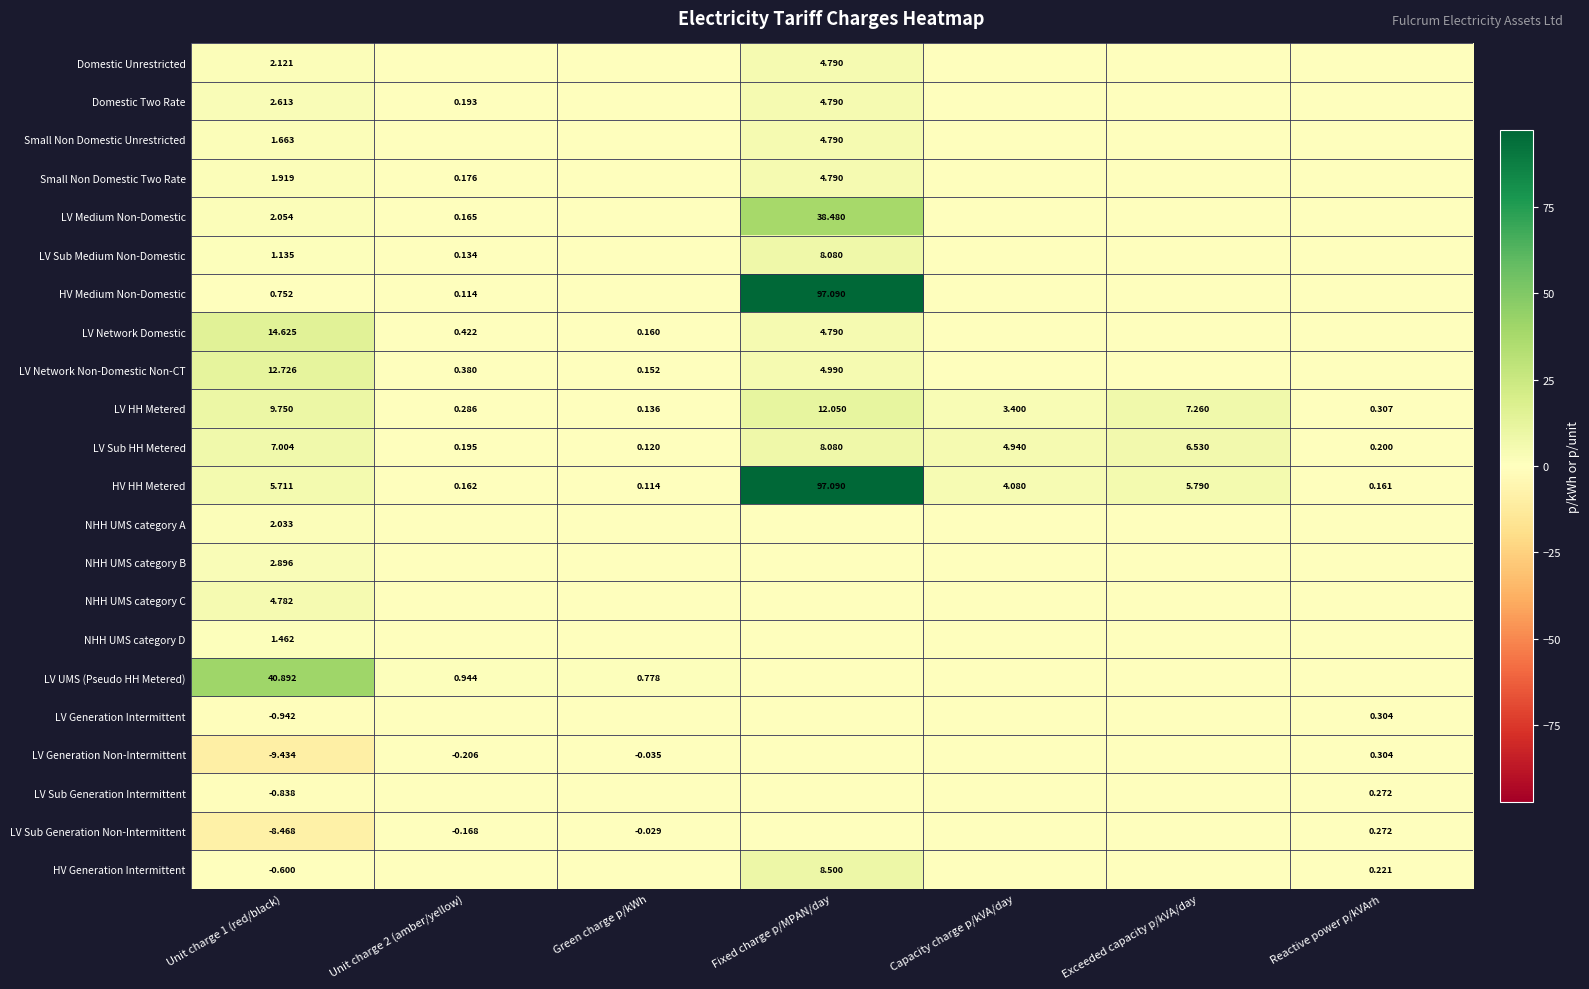

At which label does HV HH Metered reach its peak?

Fixed charge p/MPAN/day